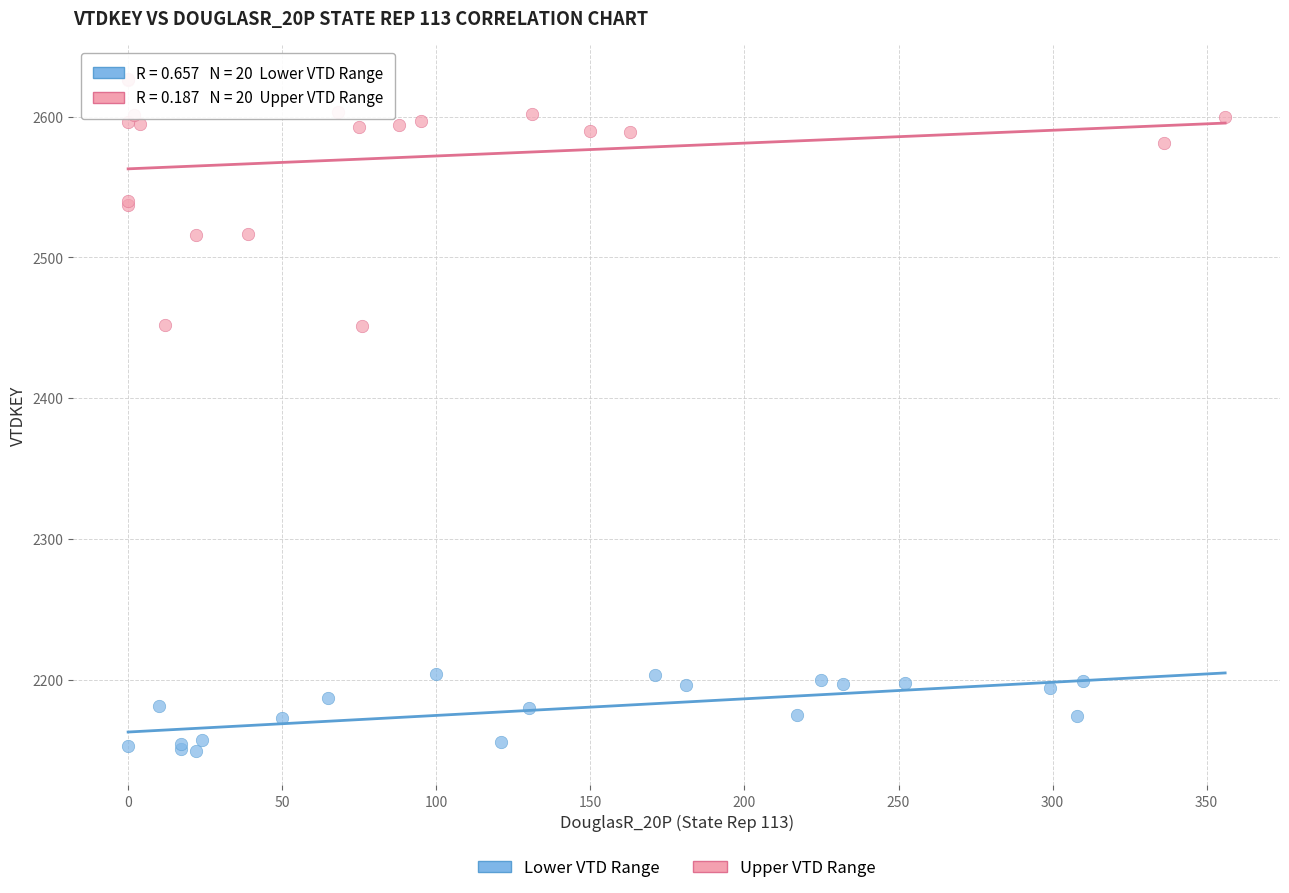

Which series has the largest Y range (max minus min)?

Upper VTD Range